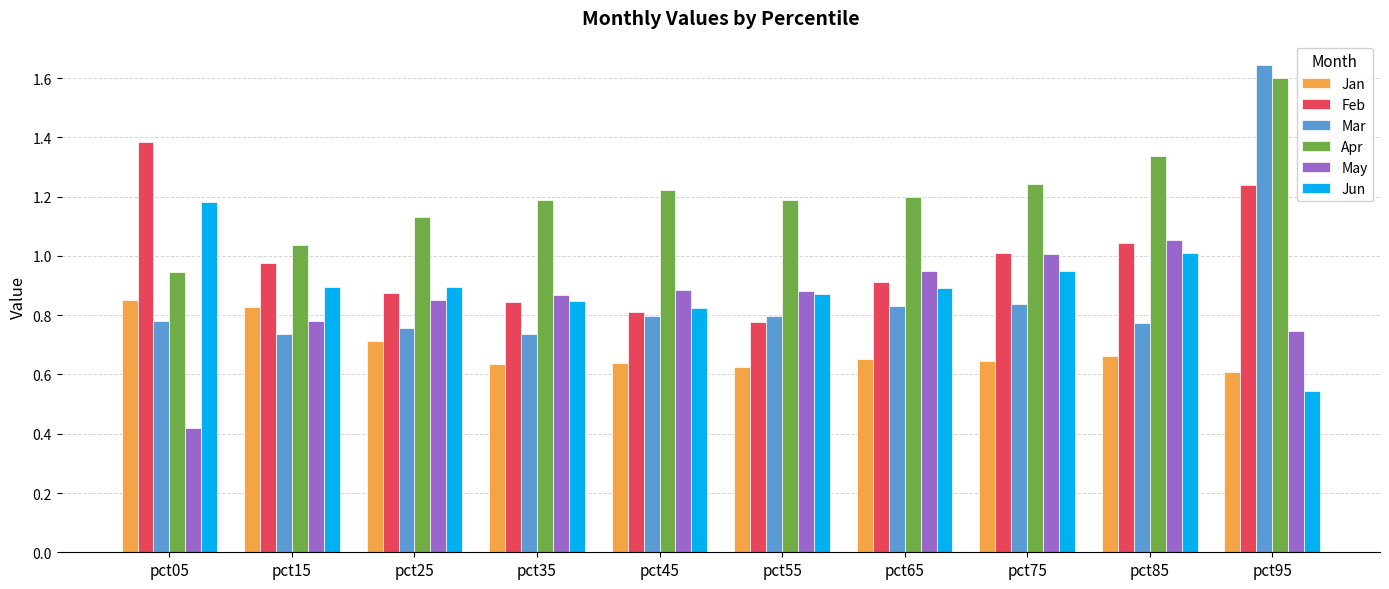

Which label corresponds to the smallest value in the chart?

pct05